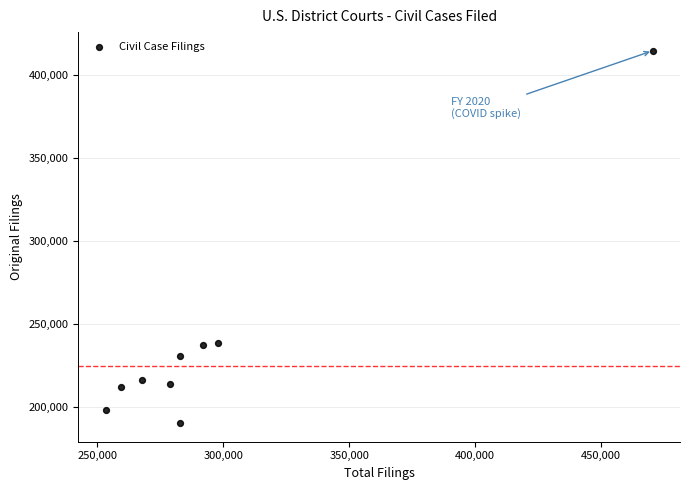

What is the average X value?

298415